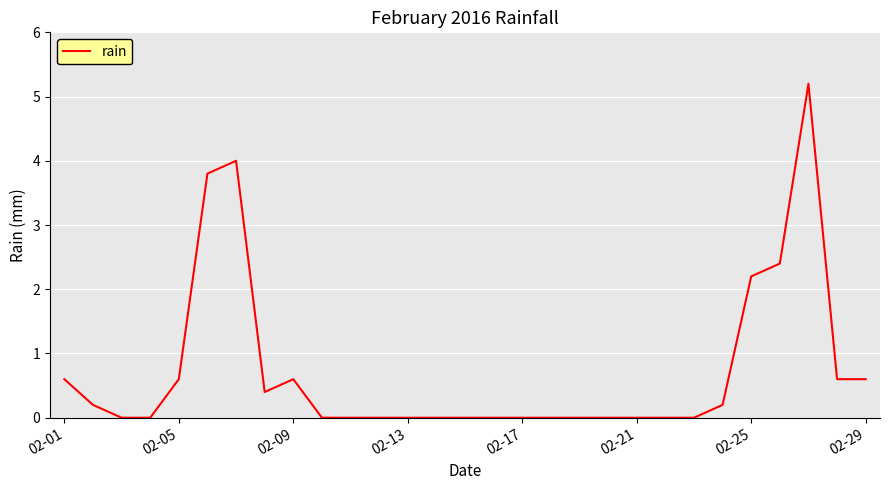

What is the maximum value shown in the chart?

5.2